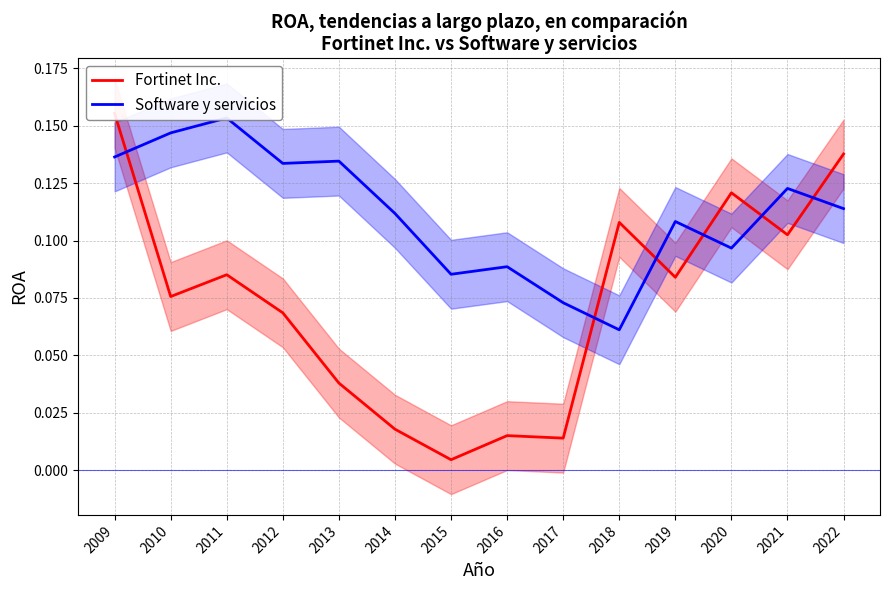

Does the chart display data point markers on the line(s)?

No